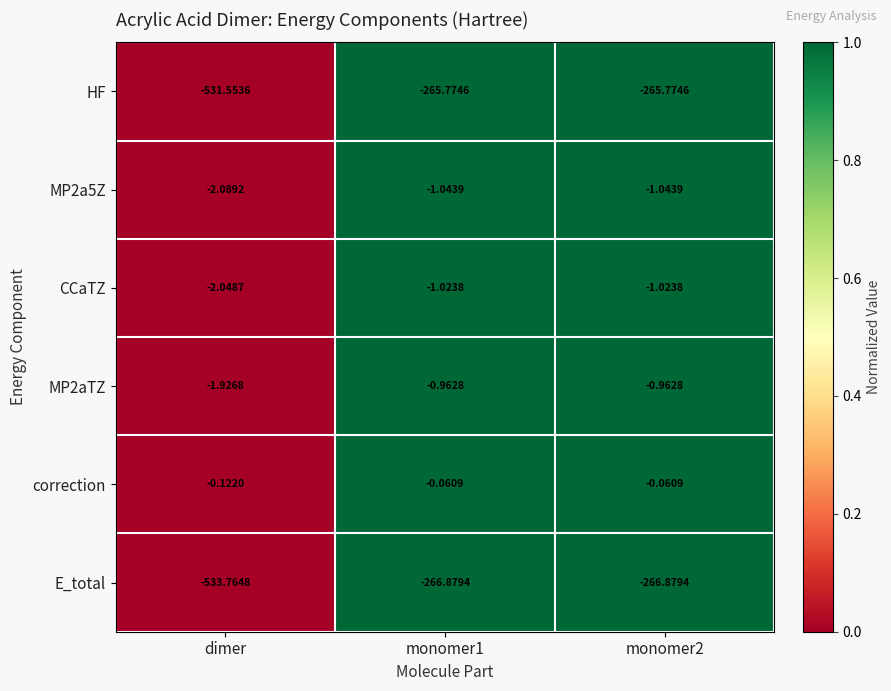

Rank the series by their maximum value, from lowest to highest.

E_total, HF, MP2a5Z, CCaTZ, MP2aTZ, correction